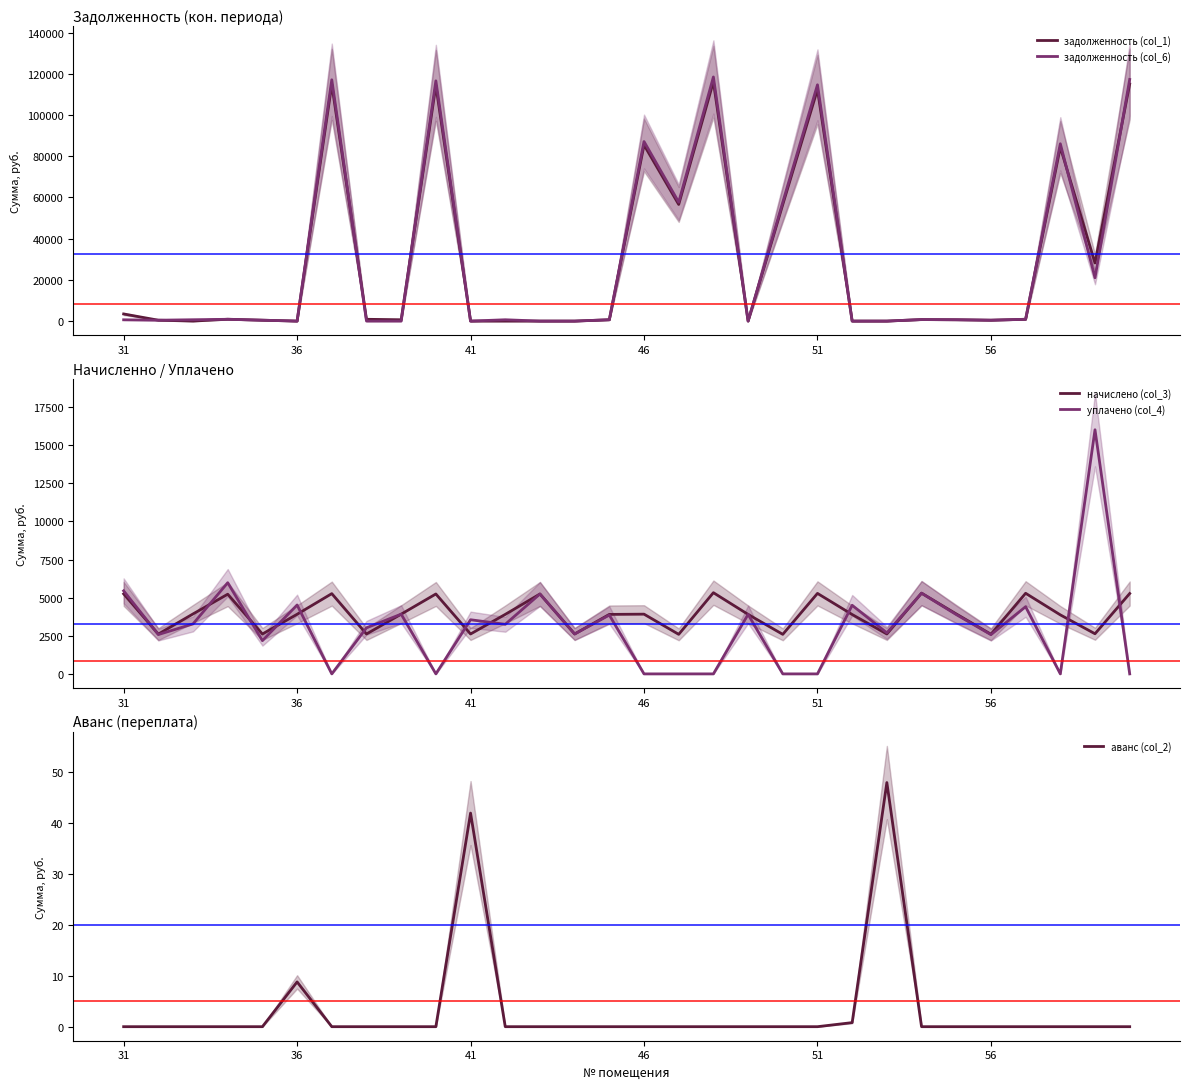

What is the minimum value for начислено (col_3)?

2594.2